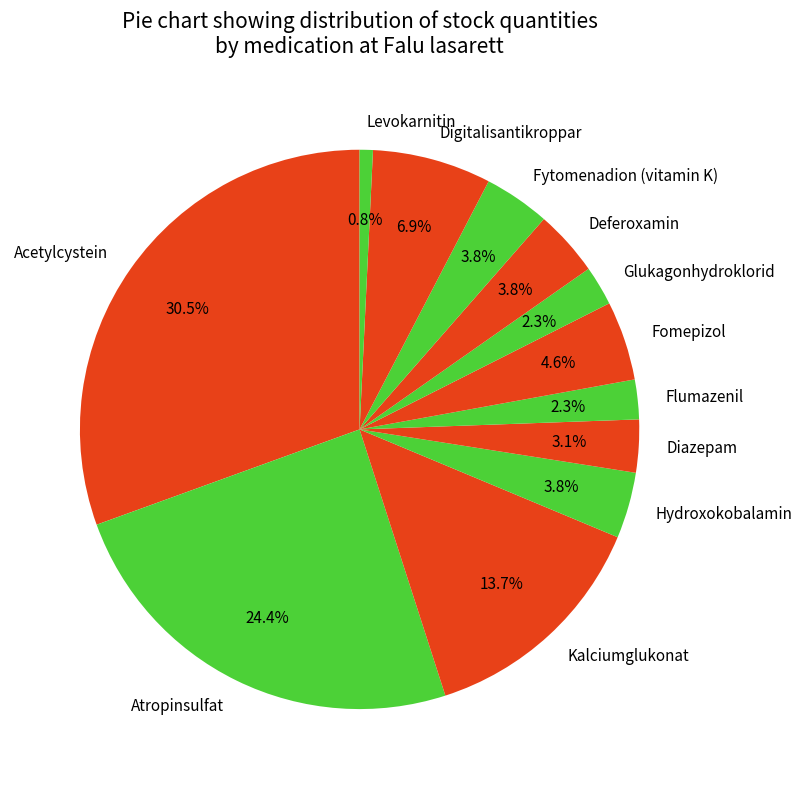

Do Hydroxokobalamin and Diazepam together represent more than half of the pie?

No